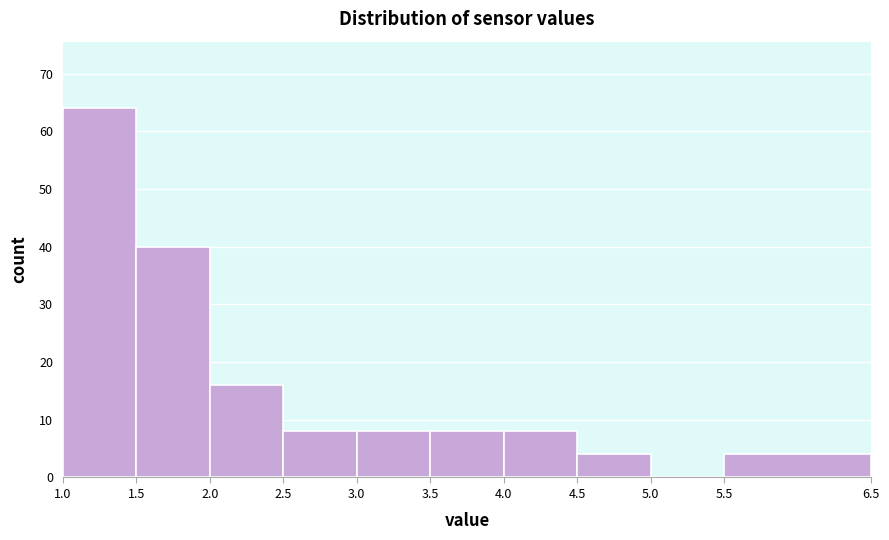

Reading left to right, list every bar in this chart as the range it spans on the x-axis followed by its height. The values are not printed on the chart, so give them approximately, as read against the axis.

1.0 to 1.5: 64
1.5 to 2.0: 40
2.0 to 2.5: 16
2.5 to 3.0: 8
3.0 to 3.5: 8
3.5 to 4.0: 8
4.0 to 4.5: 8
4.5 to 5.0: 4
5.0 to 5.5: 0
5.5 to 6.5: 4